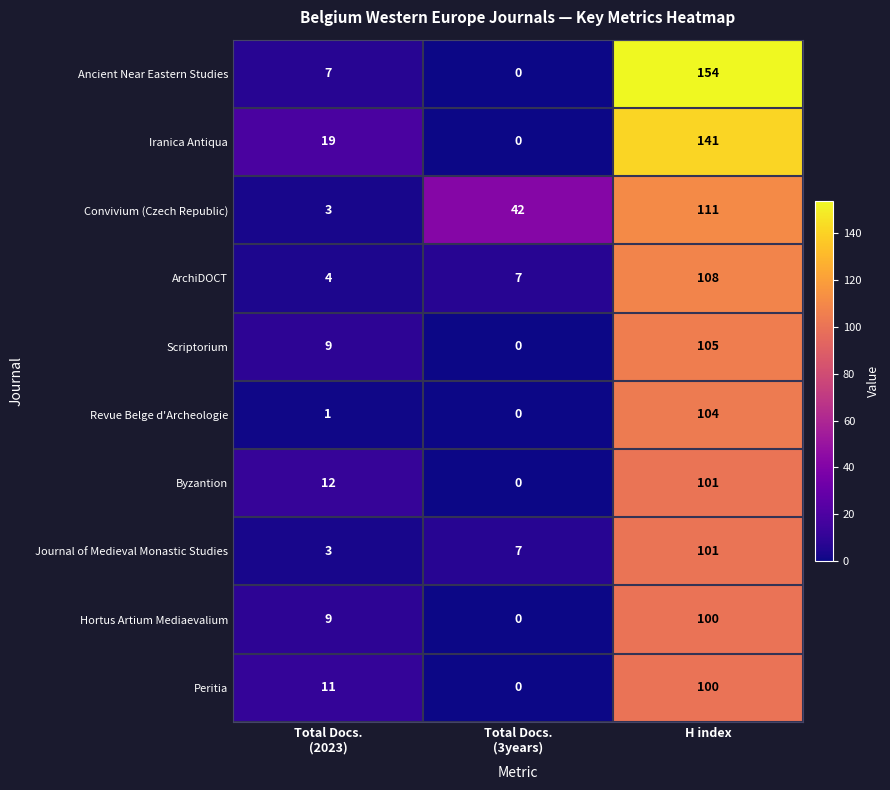

Which series has the largest range (max minus min)?

Ancient Near Eastern Studies